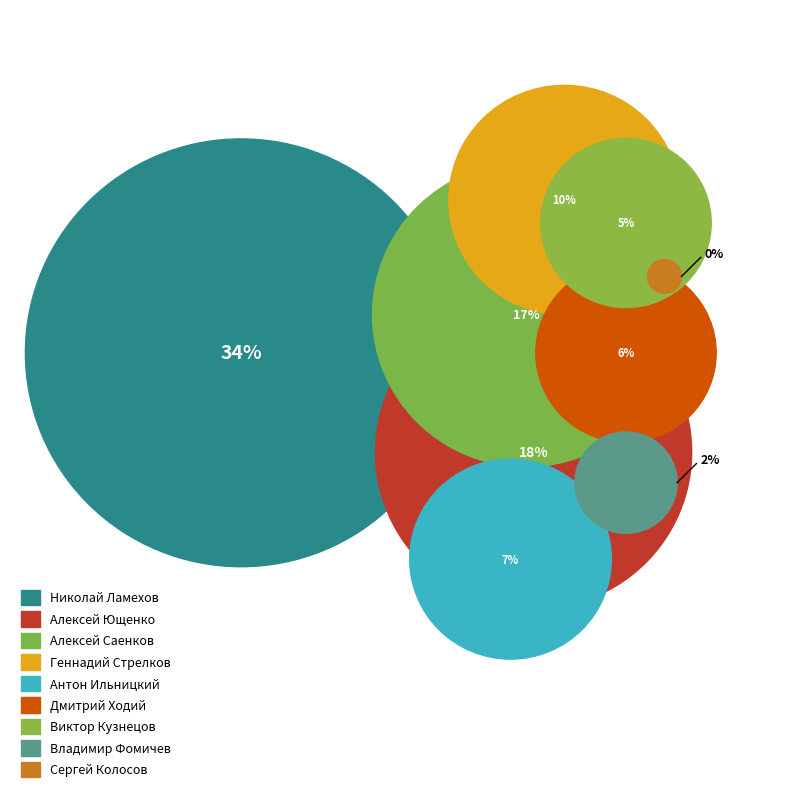

Approximately how many times larger is the value at Владимир Фомичев compared to Виктор Кузнецов?

0.4